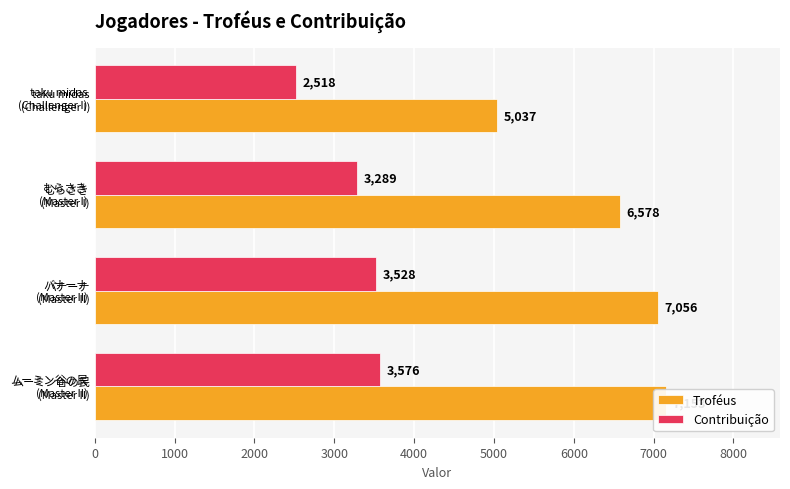

How many bars are there in each group?

2